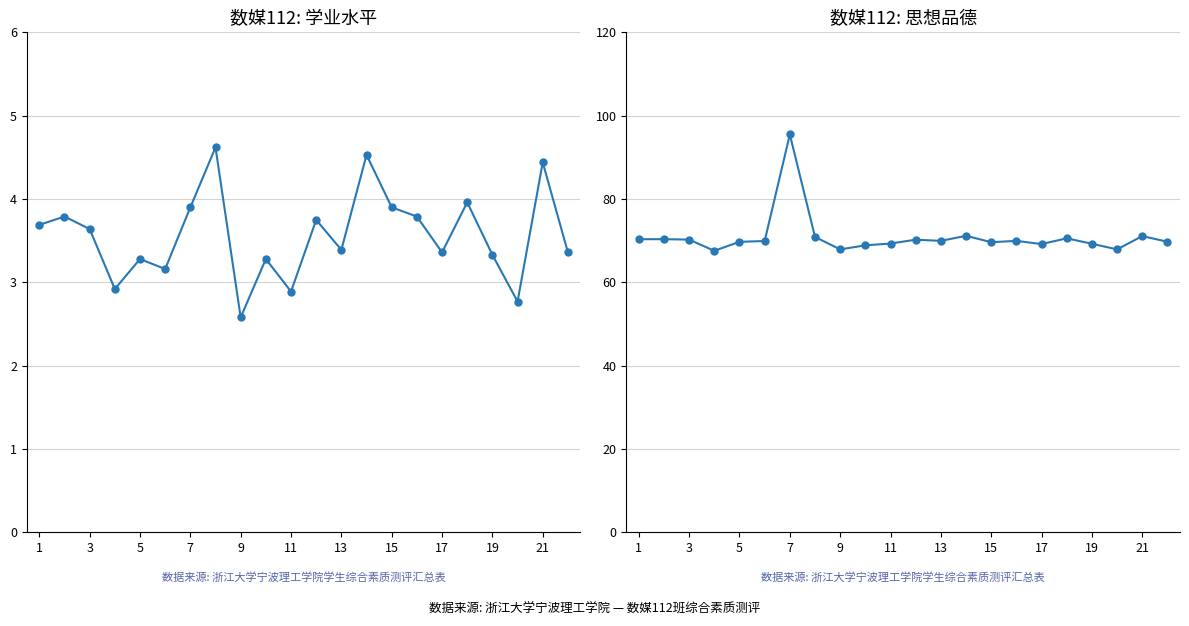

What is the difference between the maximum and minimum values in the 学业水平 series?

2.0